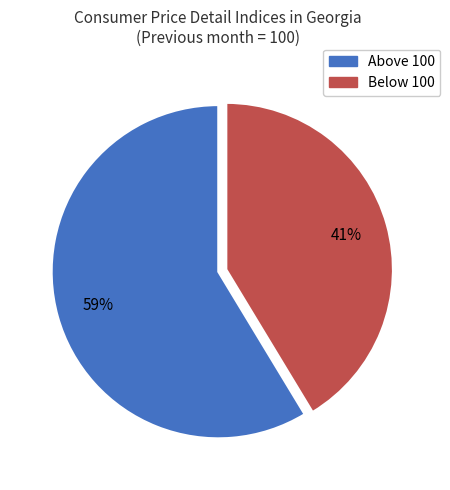

Is the sum of Below 100 and Above 100 greater than half?

Yes